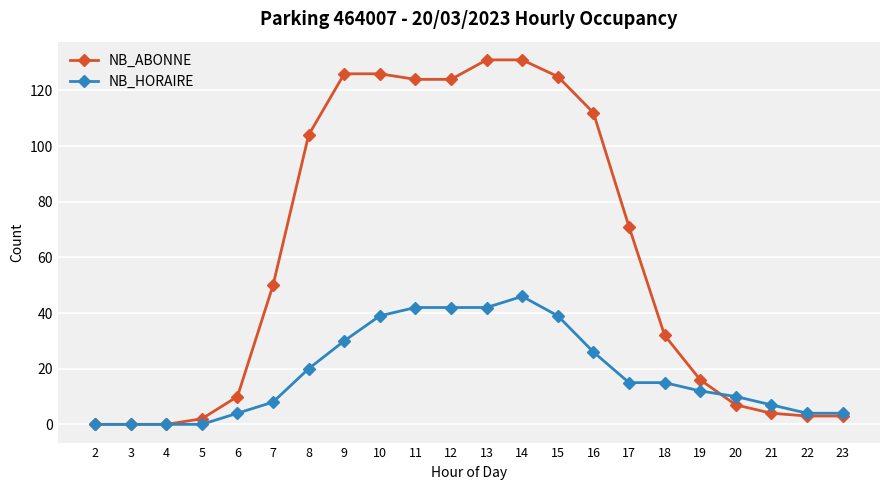

The value of NB_ABONNE at 17 is 71. True or false?

True